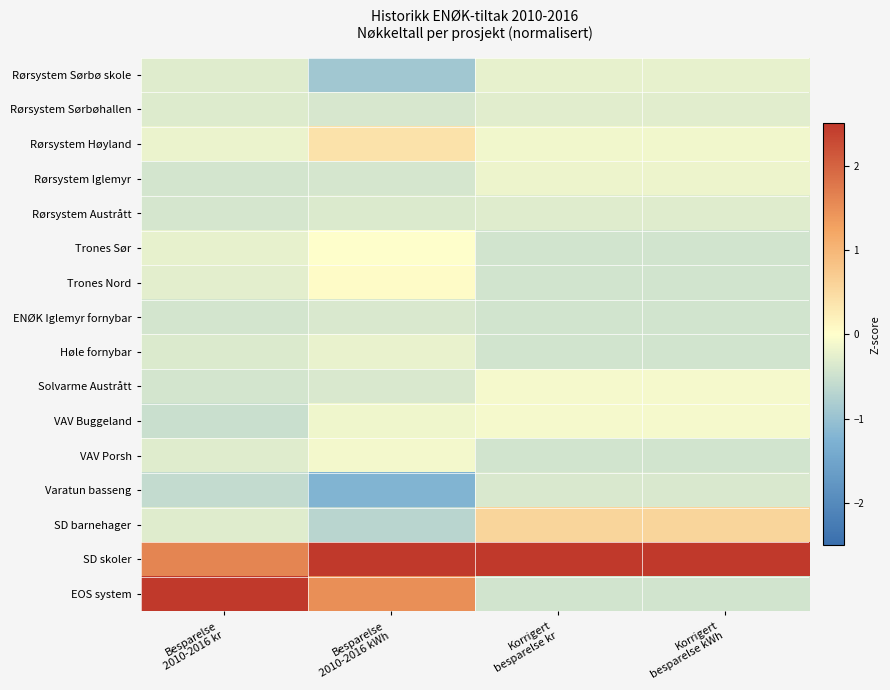

Reading left to right, transcribe all the data shown in this chart.

Rørsystem Sørbø skole: Besparelse
2010-2016 kr=-0.3	Besparelse
2010-2016 kWh=-0.9	Korrigert
besparelse kr=-0.2	Korrigert
besparelse kWh=-0.2
Rørsystem Sørbøhallen: Besparelse
2010-2016 kr=-0.3	Besparelse
2010-2016 kWh=-0.4	Korrigert
besparelse kr=-0.3	Korrigert
besparelse kWh=-0.3
Rørsystem Høyland: Besparelse
2010-2016 kr=-0.2	Besparelse
2010-2016 kWh=0.4	Korrigert
besparelse kr=-0.1	Korrigert
besparelse kWh=-0.1
Rørsystem Iglemyr: Besparelse
2010-2016 kr=-0.4	Besparelse
2010-2016 kWh=-0.4	Korrigert
besparelse kr=-0.2	Korrigert
besparelse kWh=-0.2
Rørsystem Austrått: Besparelse
2010-2016 kr=-0.4	Besparelse
2010-2016 kWh=-0.3	Korrigert
besparelse kr=-0.3	Korrigert
besparelse kWh=-0.3
Trones Sør: Besparelse
2010-2016 kr=-0.2	Besparelse
2010-2016 kWh=0.0	Korrigert
besparelse kr=-0.4	Korrigert
besparelse kWh=-0.4
Trones Nord: Besparelse
2010-2016 kr=-0.3	Besparelse
2010-2016 kWh=0.0	Korrigert
besparelse kr=-0.4	Korrigert
besparelse kWh=-0.4
ENØK Iglemyr fornybar: Besparelse
2010-2016 kr=-0.4	Besparelse
2010-2016 kWh=-0.4	Korrigert
besparelse kr=-0.4	Korrigert
besparelse kWh=-0.4
Høle fornybar: Besparelse
2010-2016 kr=-0.3	Besparelse
2010-2016 kWh=-0.2	Korrigert
besparelse kr=-0.4	Korrigert
besparelse kWh=-0.4
Solvarme Austrått: Besparelse
2010-2016 kr=-0.4	Besparelse
2010-2016 kWh=-0.4	Korrigert
besparelse kr=-0.1	Korrigert
besparelse kWh=-0.1
VAV Buggeland: Besparelse
2010-2016 kr=-0.5	Besparelse
2010-2016 kWh=-0.2	Korrigert
besparelse kr=-0.1	Korrigert
besparelse kWh=-0.1
VAV Porsh: Besparelse
2010-2016 kr=-0.3	Besparelse
2010-2016 kWh=-0.1	Korrigert
besparelse kr=-0.4	Korrigert
besparelse kWh=-0.4
Varatun basseng: Besparelse
2010-2016 kr=-0.6	Besparelse
2010-2016 kWh=-1.2	Korrigert
besparelse kr=-0.4	Korrigert
besparelse kWh=-0.4
SD barnehager: Besparelse
2010-2016 kr=-0.3	Besparelse
2010-2016 kWh=-0.7	Korrigert
besparelse kr=0.6	Korrigert
besparelse kWh=0.6
SD skoler: Besparelse
2010-2016 kr=1.6	Besparelse
2010-2016 kWh=3.2	Korrigert
besparelse kr=3.8	Korrigert
besparelse kWh=3.8
EOS system: Besparelse
2010-2016 kr=3.4	Besparelse
2010-2016 kWh=1.5	Korrigert
besparelse kr=-0.4	Korrigert
besparelse kWh=-0.4